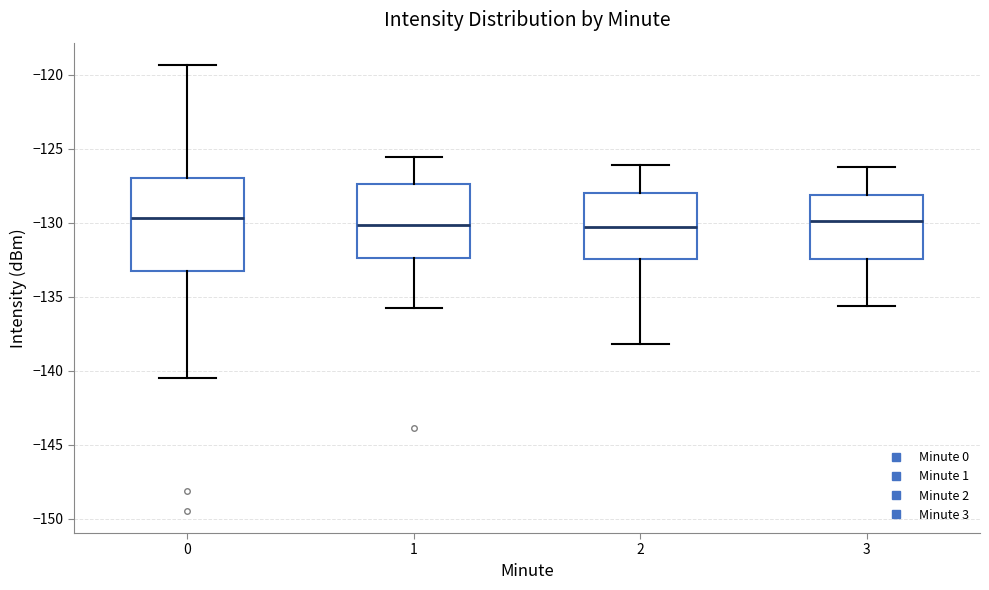

Reading left to right, read every box against the y-axis: the position of its median line, the range the box covers, and the ends of its whiskers. The values are not printed on the chart, so give them approximately, as read against the axis.

0: median -129.5, box -133.5 to -127.0, whiskers -140.5 to -119.5
1: median -130.0, box -132.5 to -127.5, whiskers -136.0 to -125.5
2: median -130.5, box -132.5 to -128.0, whiskers -138.0 to -126.0
3: median -130.0, box -132.5 to -128.0, whiskers -135.5 to -126.0